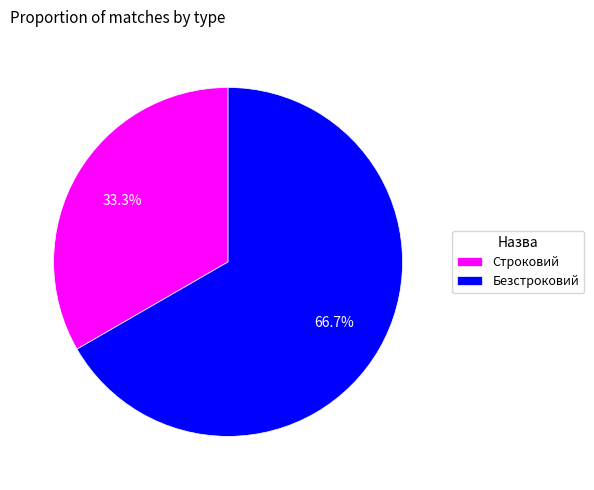

How much of the chart is everything except Строковий?

66.7%